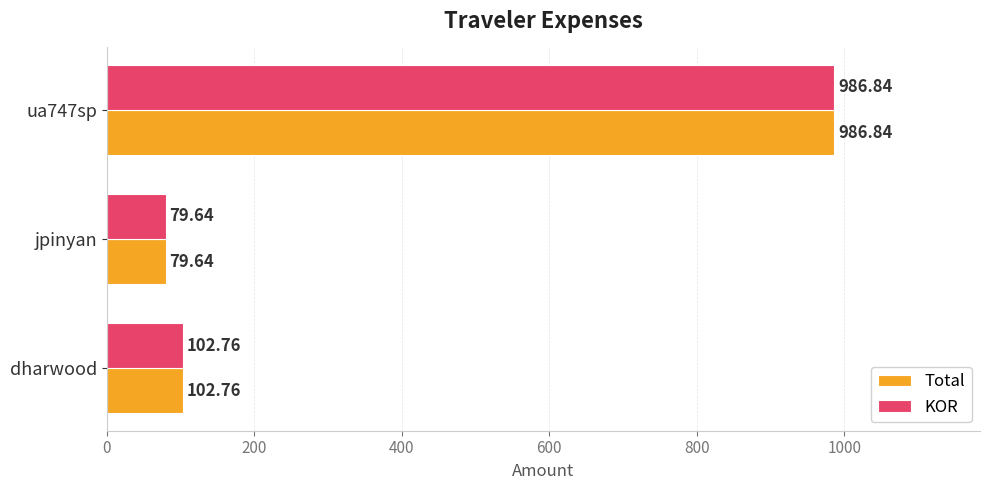

List the labels in order of KOR value, smallest first.

jpinyan, dharwood, ua747sp